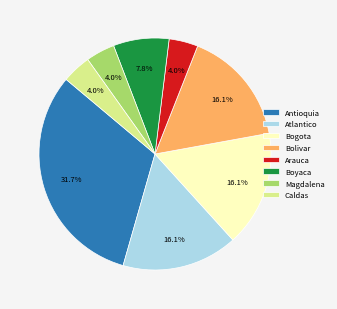

What percentage is NOT represented by Boyaca?

92.2%